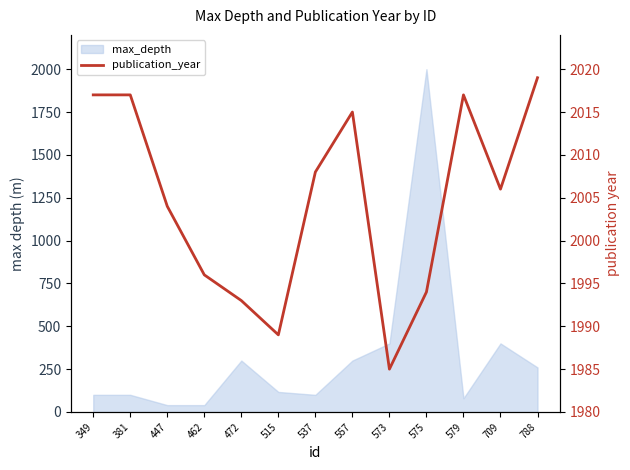

At which label does the data first exceed 2006?

349